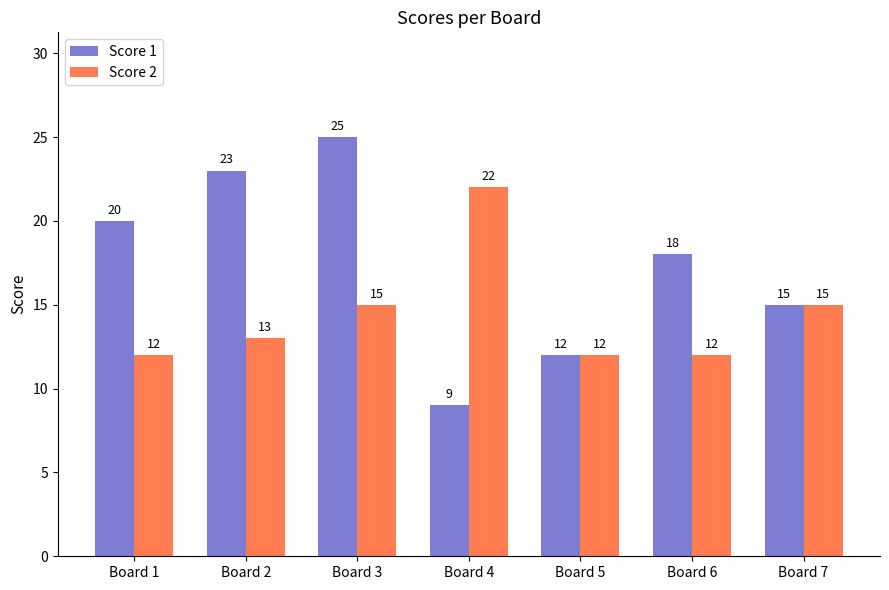

At which label does Score 1 first exceed 18?

Board 1